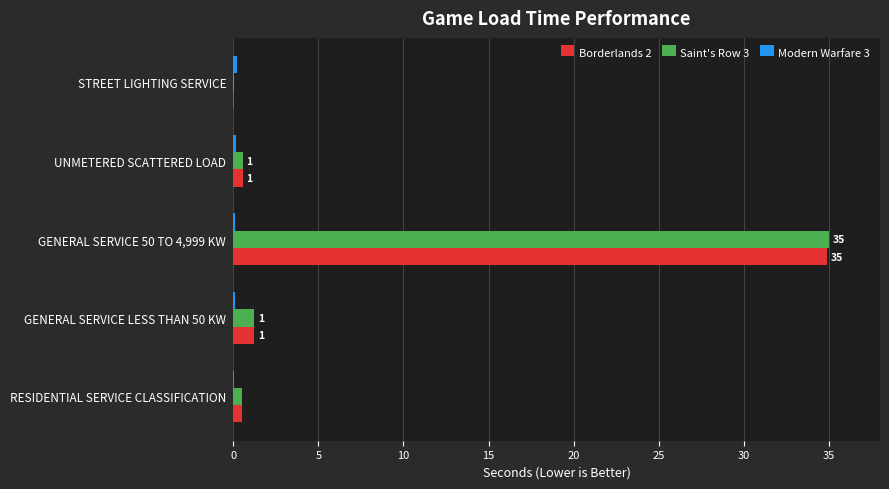

Which category has the highest value across all series?

GENERAL SERVICE 50 TO 4,999 KW